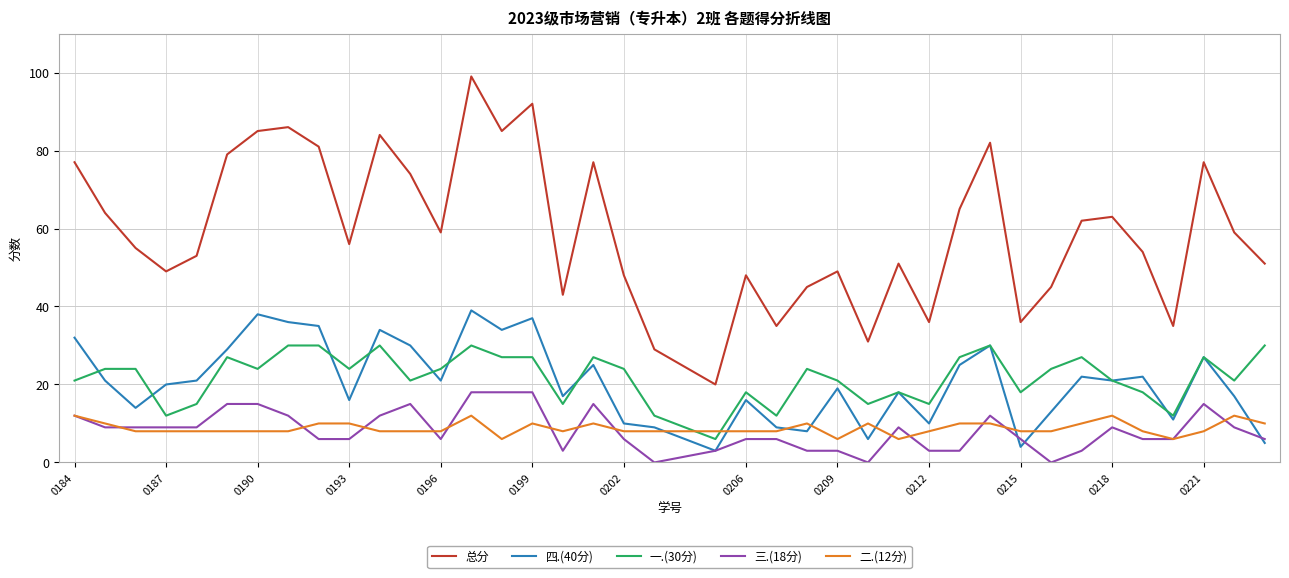

After their last crossing, which series has the higher values: 四.(40分) or 一.(30分)?

一.(30分)